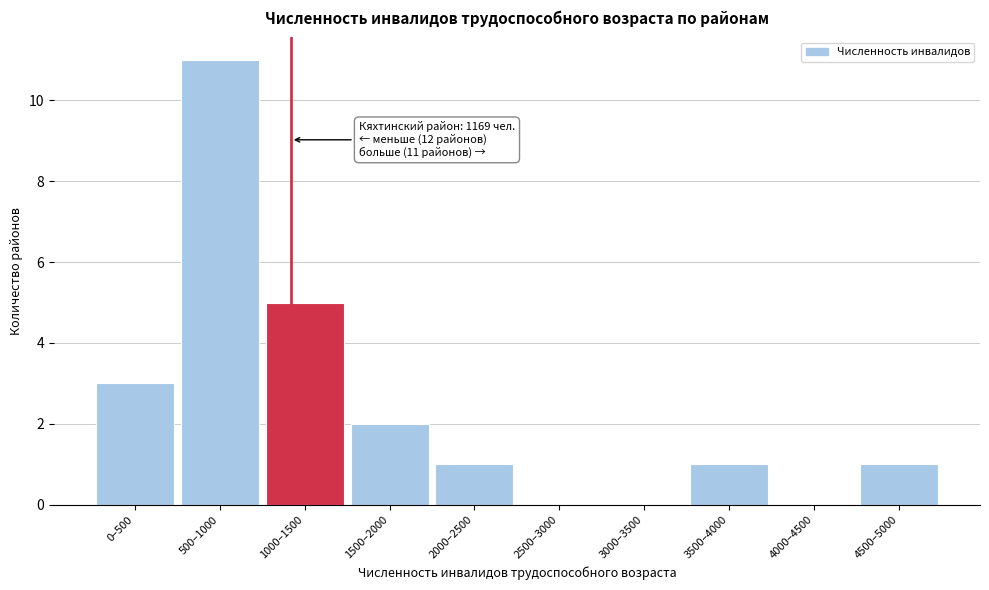

Reading right to left, what are all the values shown in this chart?

4500–5000=1	4000–4500=0	3500–4000=1	3000–3500=0	2500–3000=0	2000–2500=1	1500–2000=2	1000–1500=5	500–1000=11	0–500=3